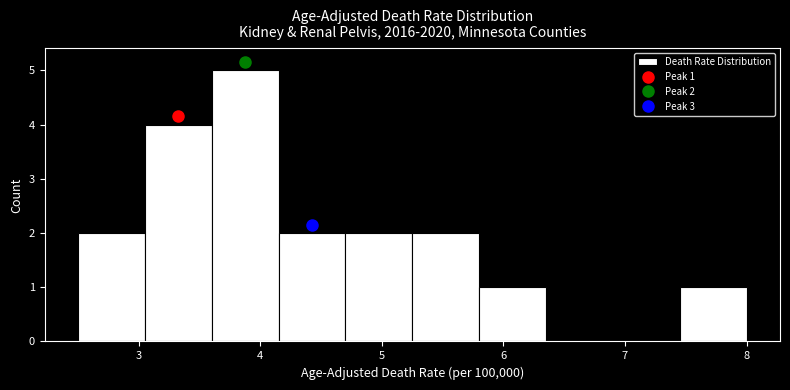

Which range on the x-axis has the tallest bar?

3.60 to 4.15